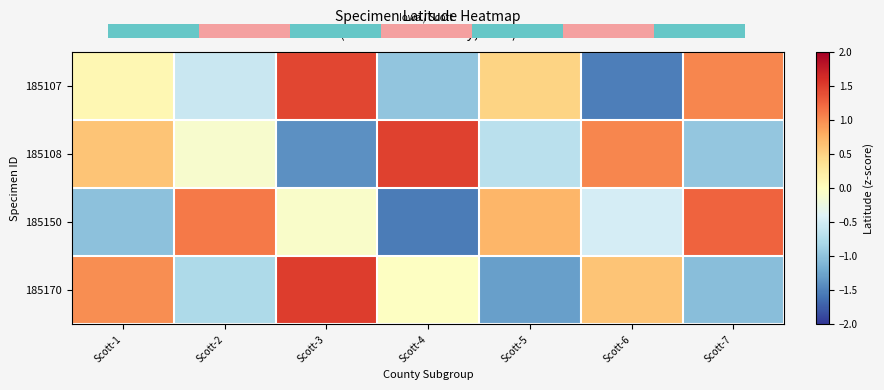

Reading left to right, transcribe all the data shown in this chart.

185107: Scott-1=0.1	Scott-2=-0.6	Scott-3=1.4	Scott-4=-1.0	Scott-5=0.5	Scott-6=-1.5	Scott-7=1.0
185108: Scott-1=0.6	Scott-2=-0.1	Scott-3=-1.4	Scott-4=1.5	Scott-5=-0.7	Scott-6=1.0	Scott-7=-1.0
185150: Scott-1=-1.0	Scott-2=1.1	Scott-3=-0.1	Scott-4=-1.5	Scott-5=0.7	Scott-6=-0.5	Scott-7=1.3
185170: Scott-1=1.0	Scott-2=-0.8	Scott-3=1.5	Scott-4=-0.0	Scott-5=-1.3	Scott-6=0.6	Scott-7=-1.0